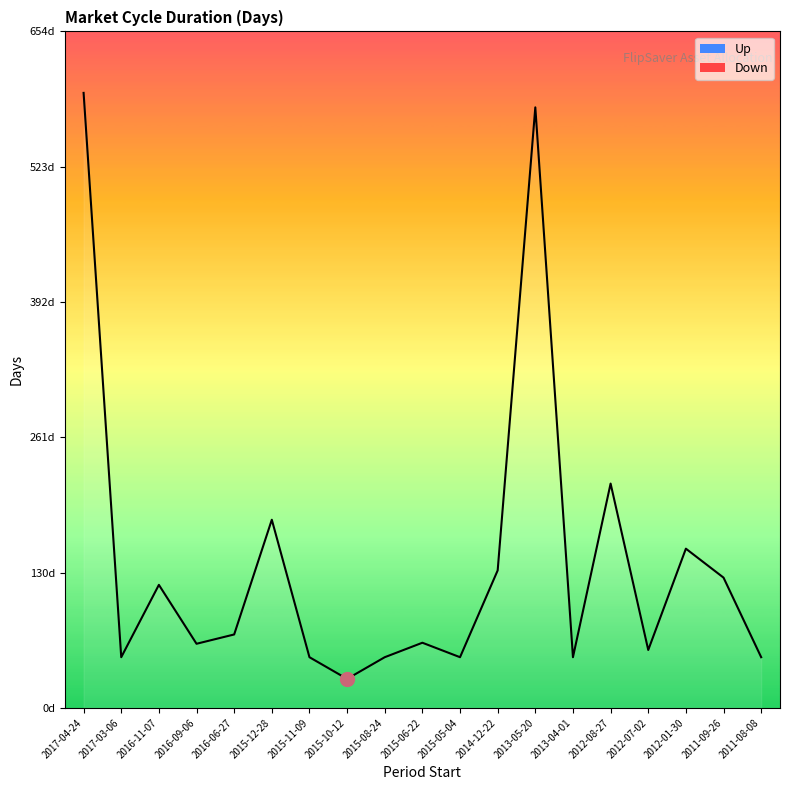

How many categories are shown in the chart?

19